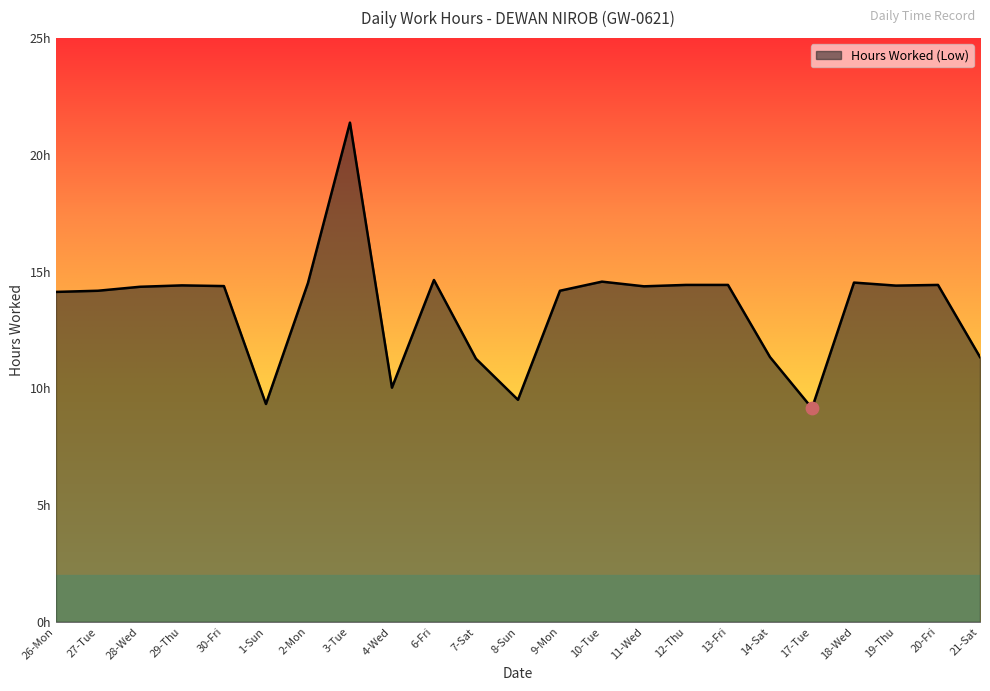

Between 7-Sat and 13-Fri, which is larger?

13-Fri